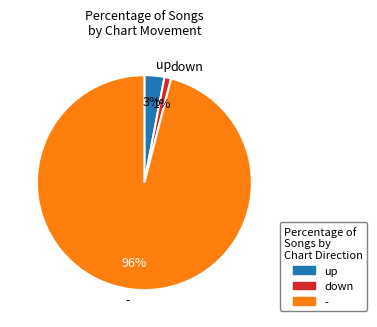

What percentage is the up slice, to the nearest percent?

3%